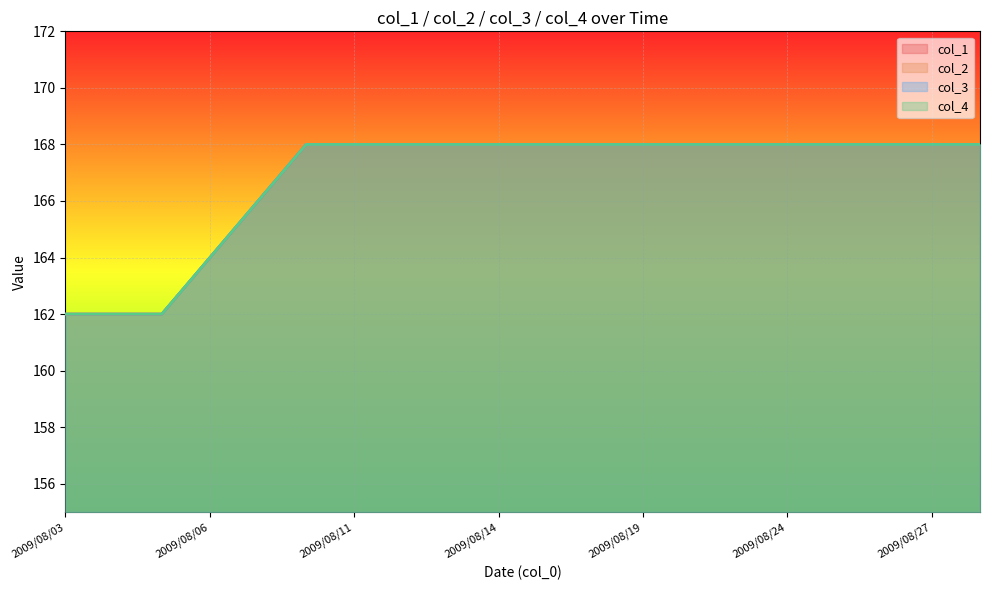

What is the total value across all series at 2009/08/18?

672